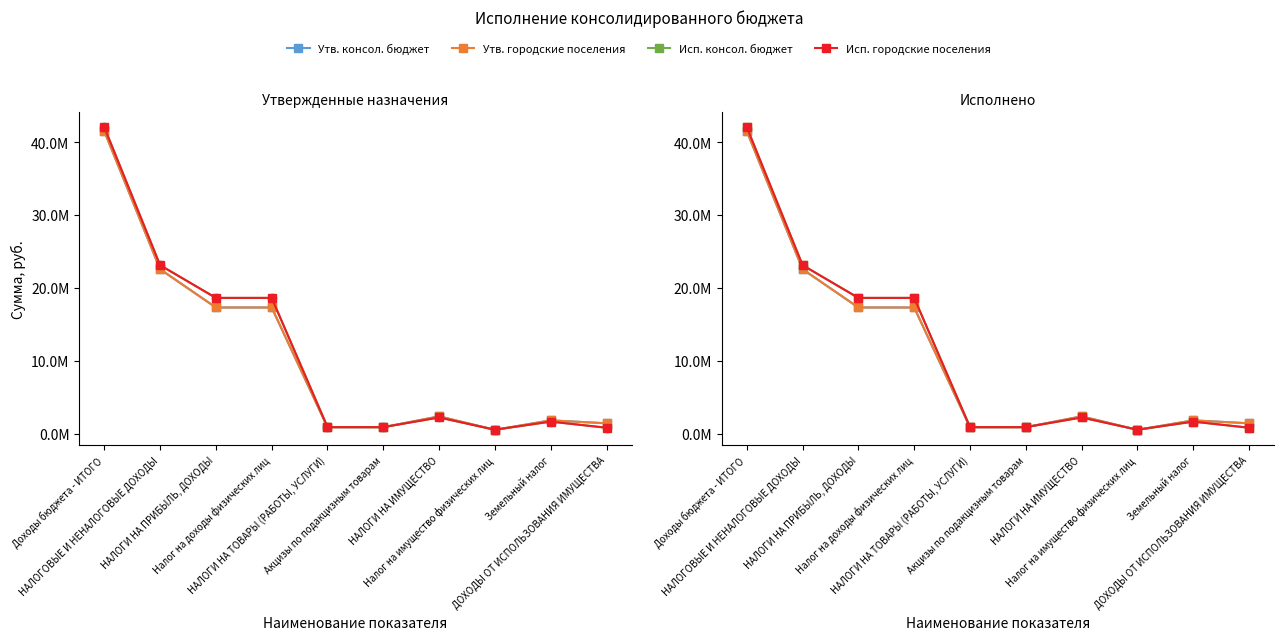

What is the average value of the Утв. консол. бюджет series?

10675561.2